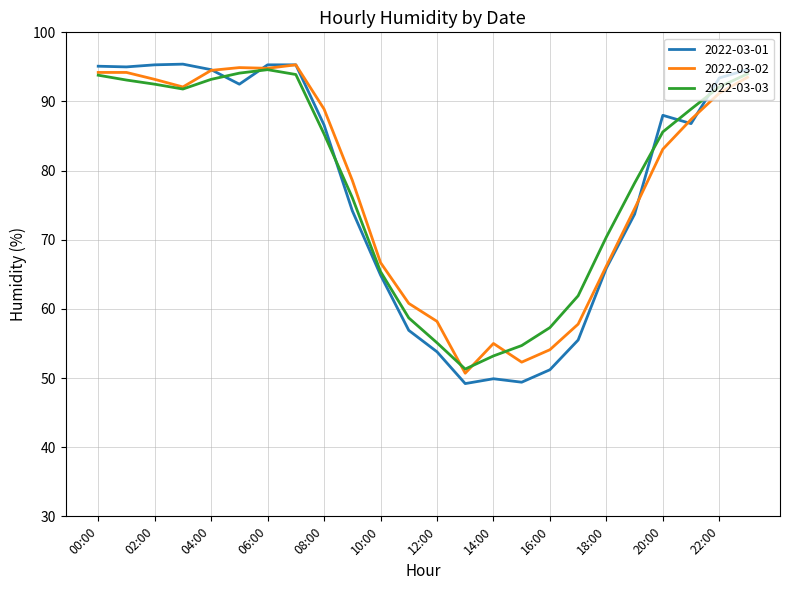

What is the maximum value for 2022-03-01?

95.4